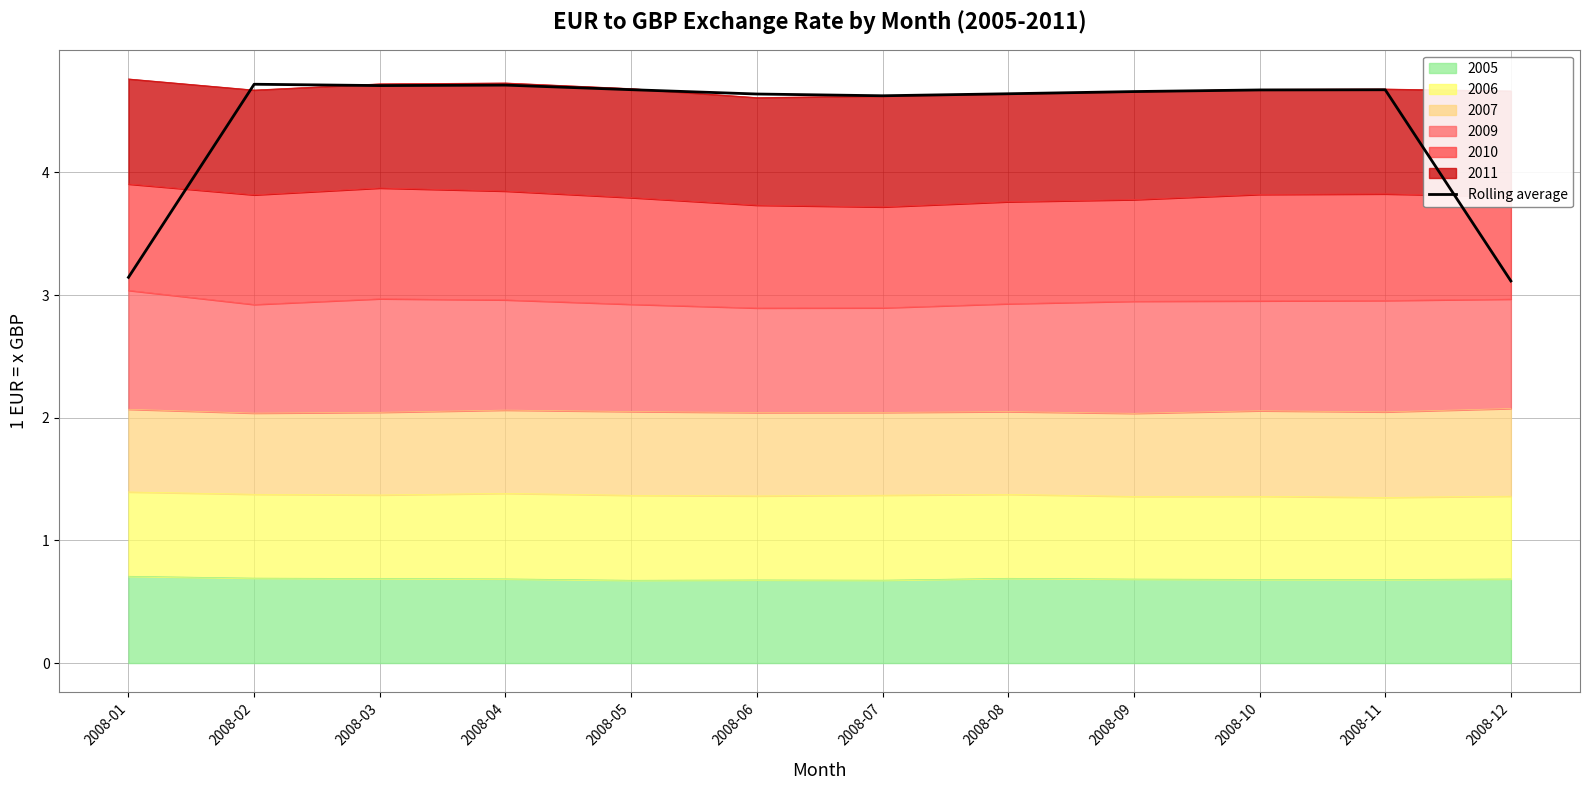

How many lines are shown in the chart?

1